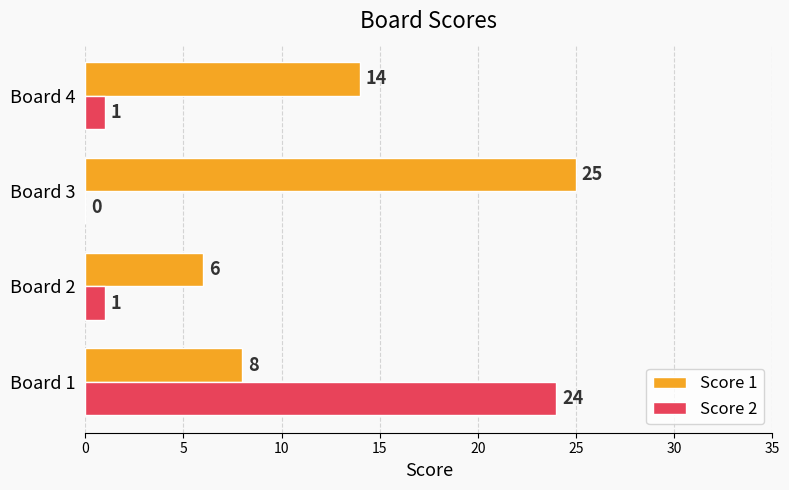

The value of Score 1 at Board 3 is 25. True or false?

True